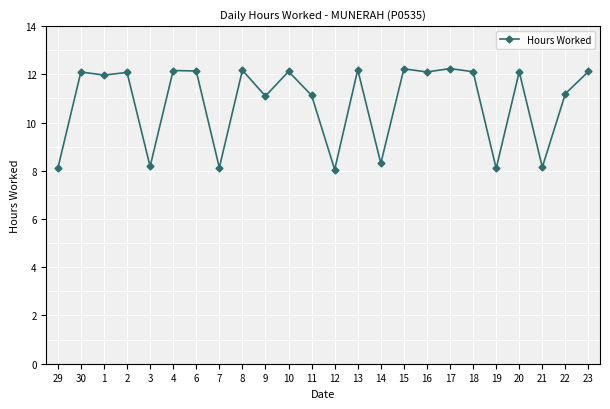

True or false: the data shows 8.1 at 12.

True